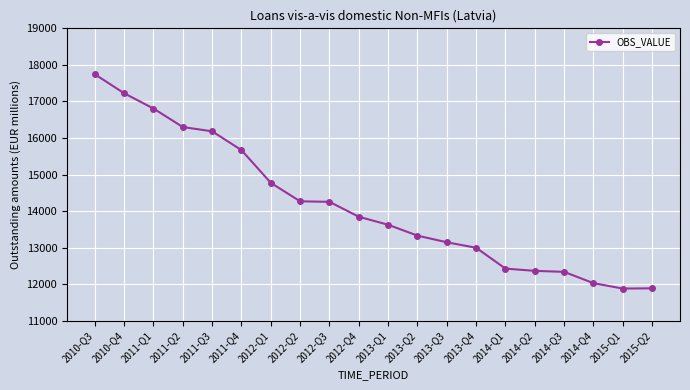

How many series are shown in this chart?

1